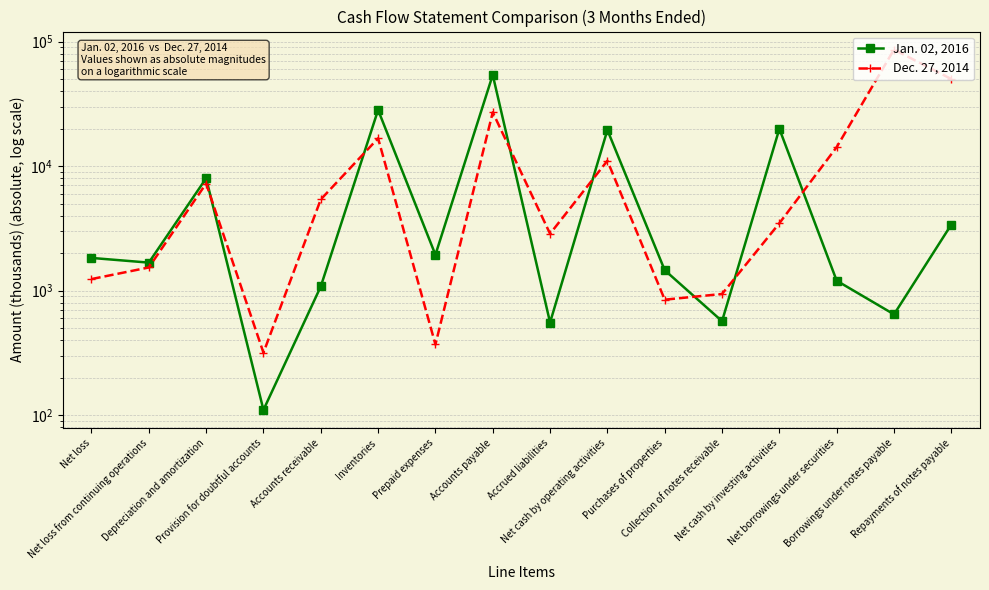

What is the spread (max minus min) of values at Net loss?

592